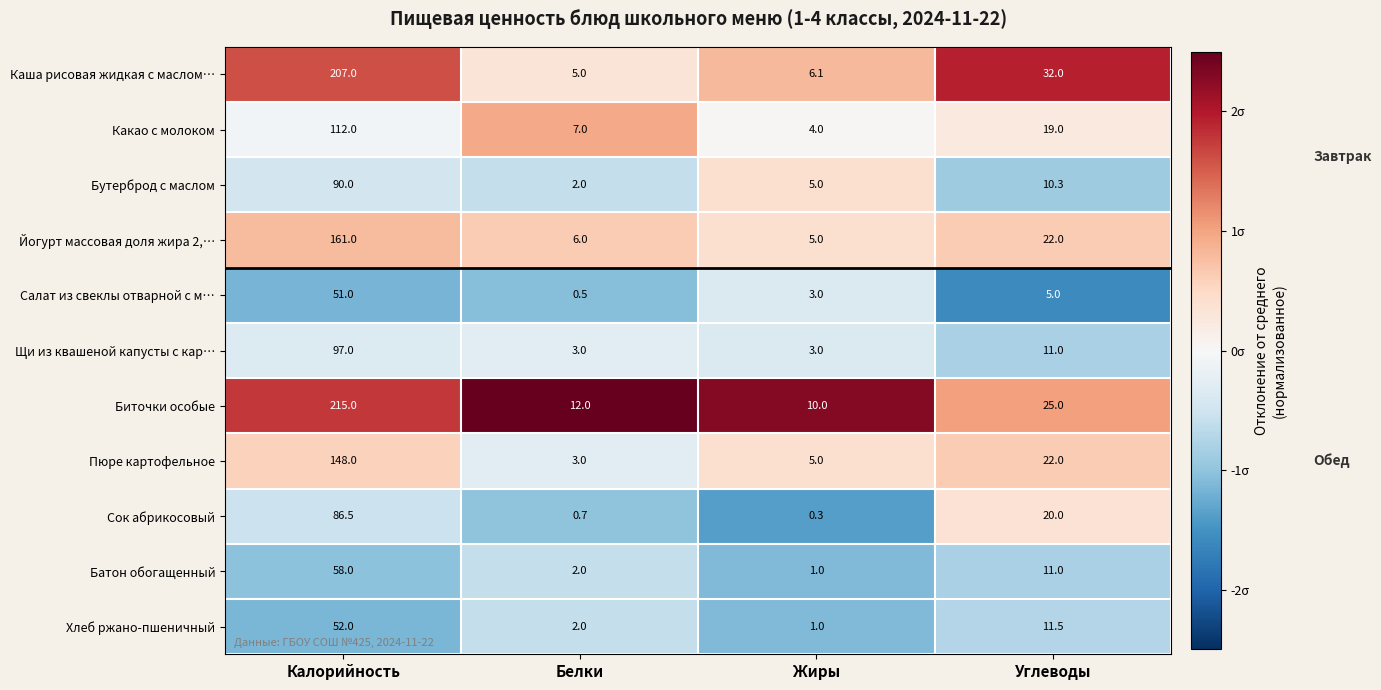

What is the difference between the Сок абрикосовый values at Белки and Углеводы?

19.3